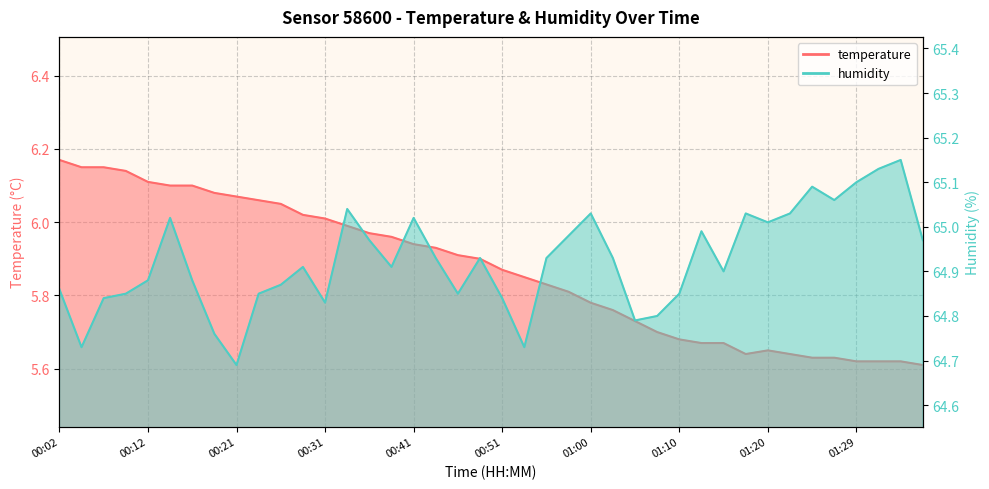

What is the sum of the humidity values at 00:14 and 00:38?

129.9